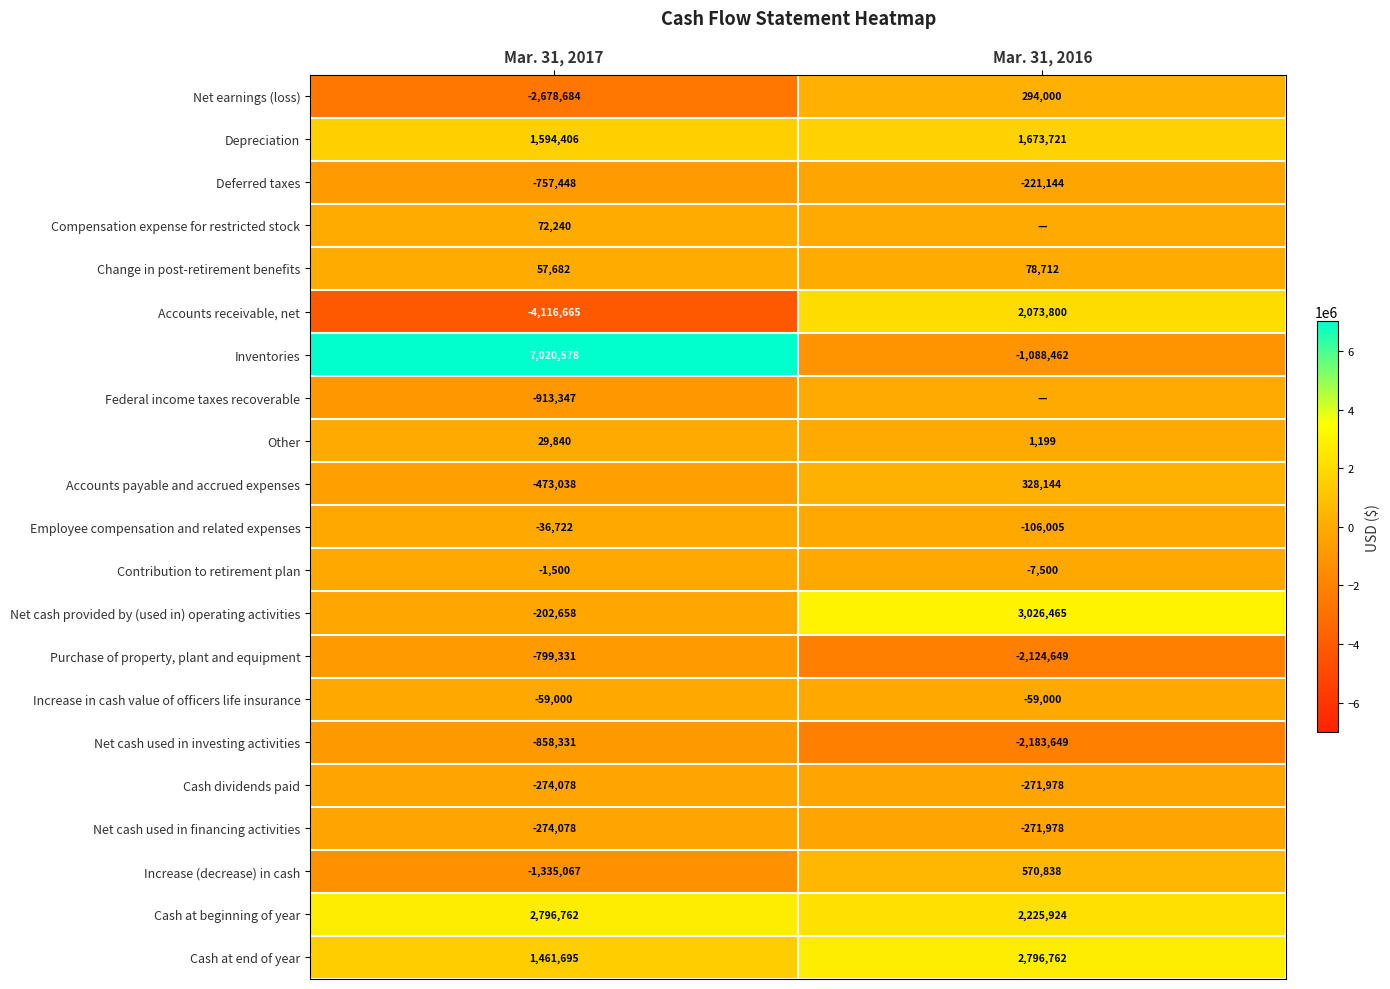

Which category has the highest value across all series?

Mar. 31, 2017